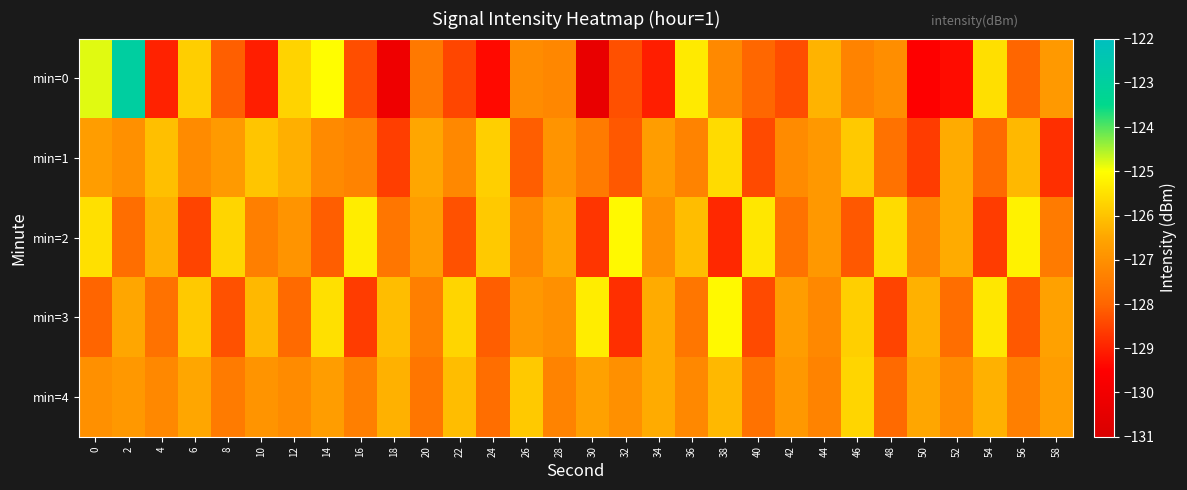

Which has a higher value, 6 or 24?

6